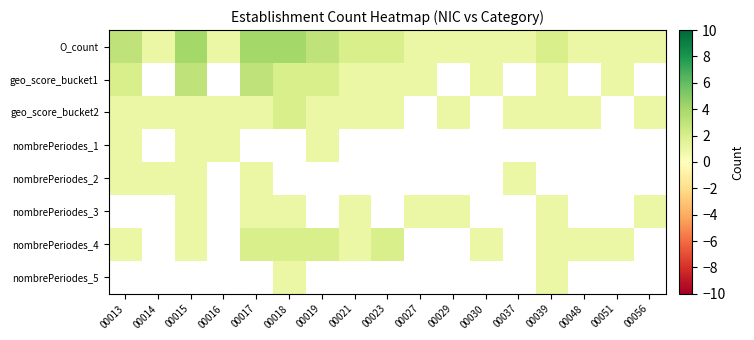

True or false: O_count has a value of 1.0 at 00056.

True